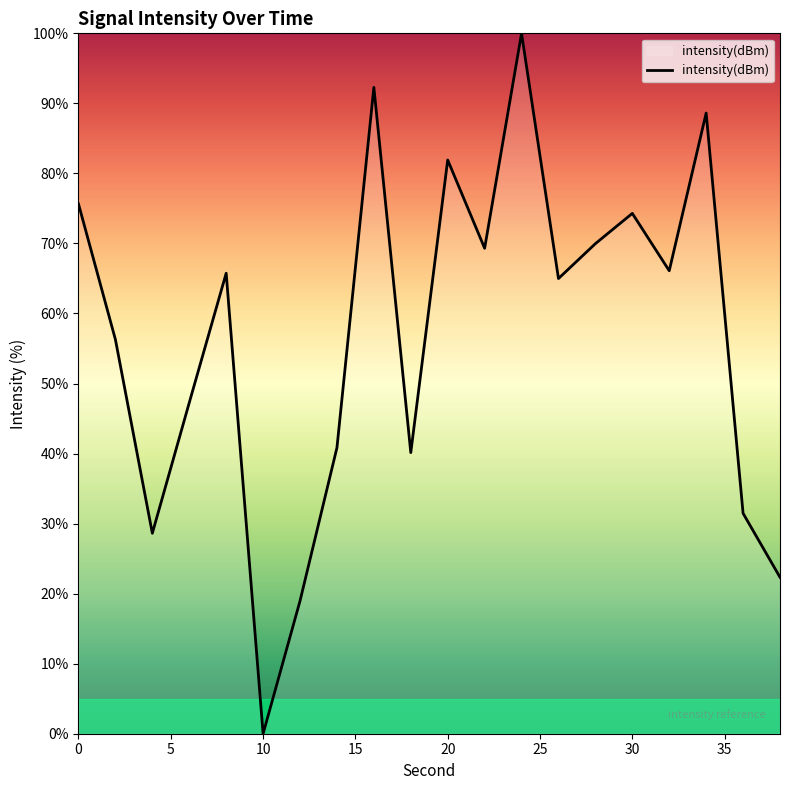

What is the greatest value displayed?

100.0